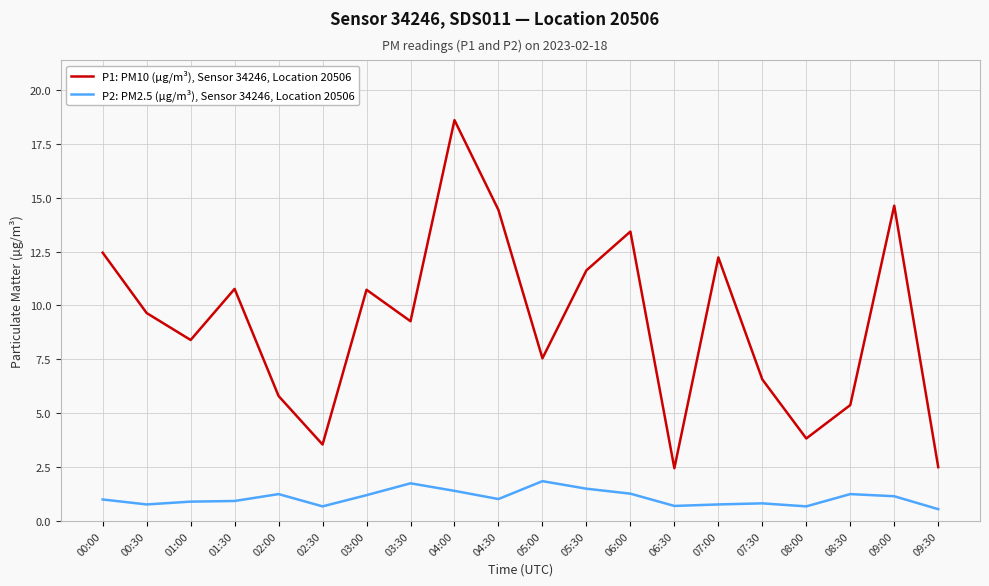

List the series in order of their peak value, highest first.

P1: PM10 (µg/m³), Sensor 34246, Location 20506, P2: PM2.5 (µg/m³), Sensor 34246, Location 20506